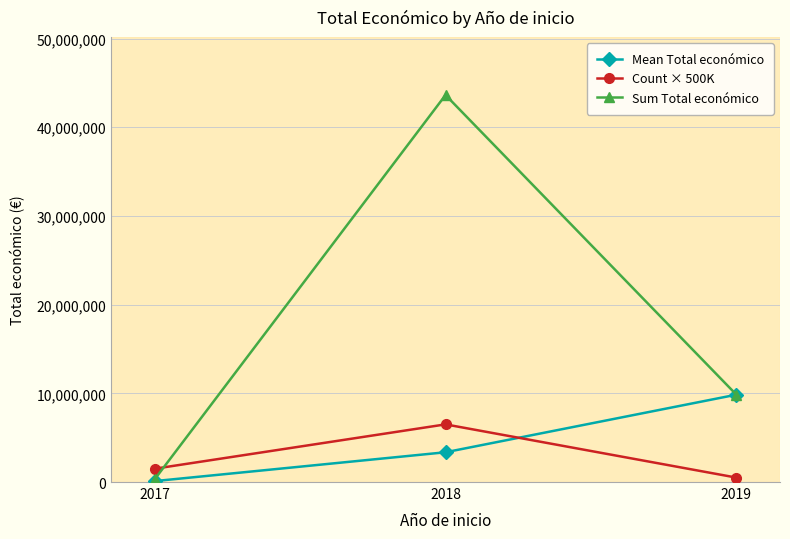

Which label corresponds to the largest value in the chart?

2018